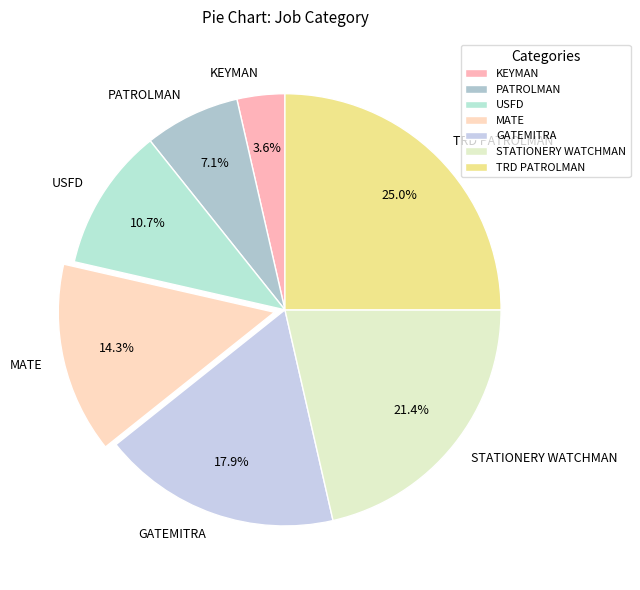

Is it true that STATIONERY WATCHMAN is 35% of the pie?

False